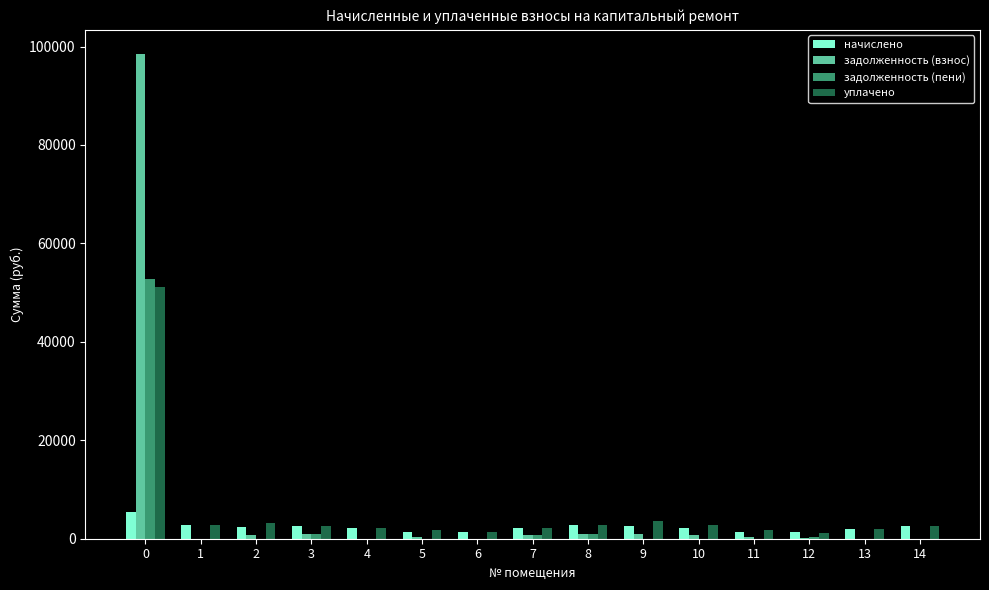

Count the number of data series in this chart.

4